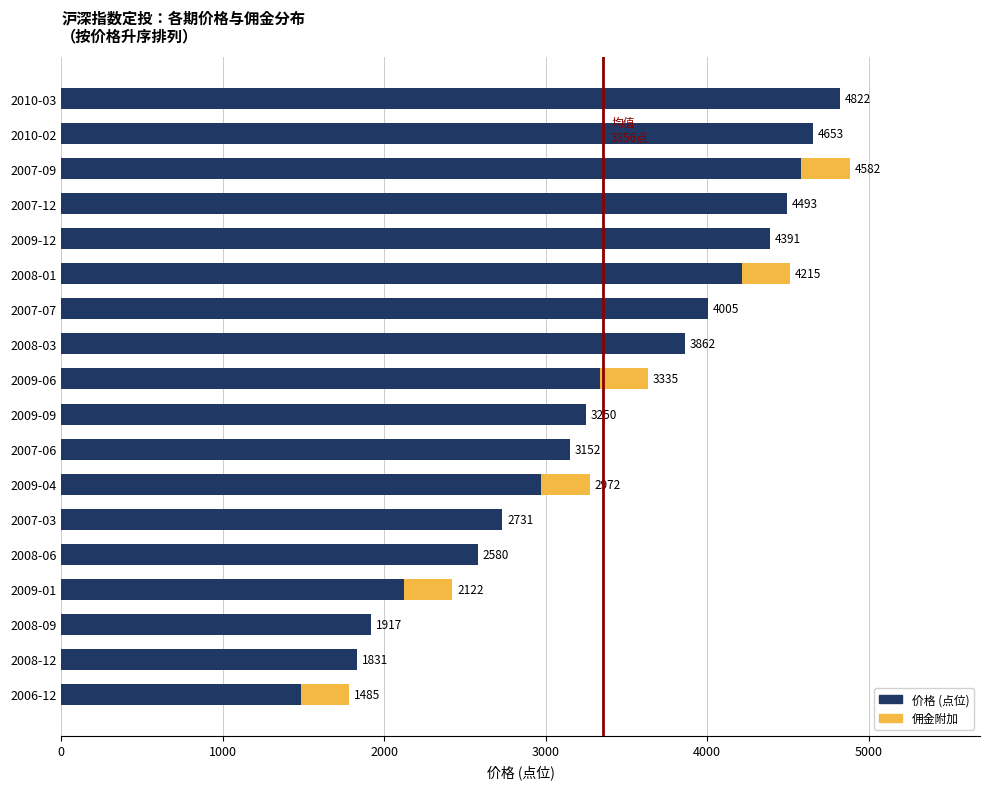

At which category is the sum across all series the highest?

2007-09